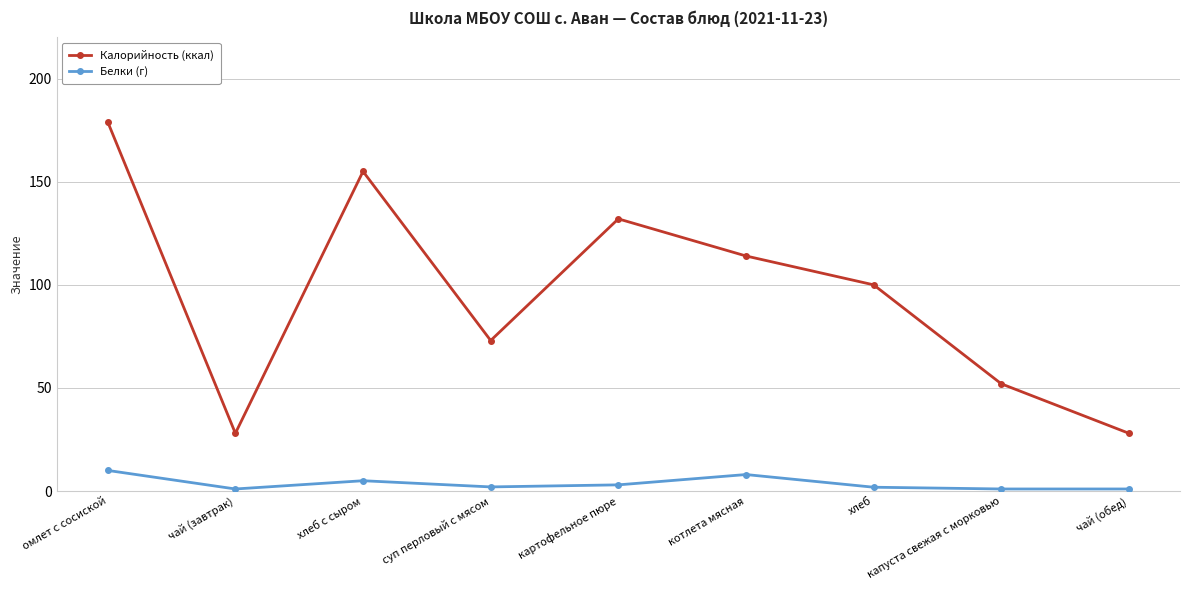

Rank the series by their average value, from highest to lowest.

Калорийность (ккал), Белки (г)